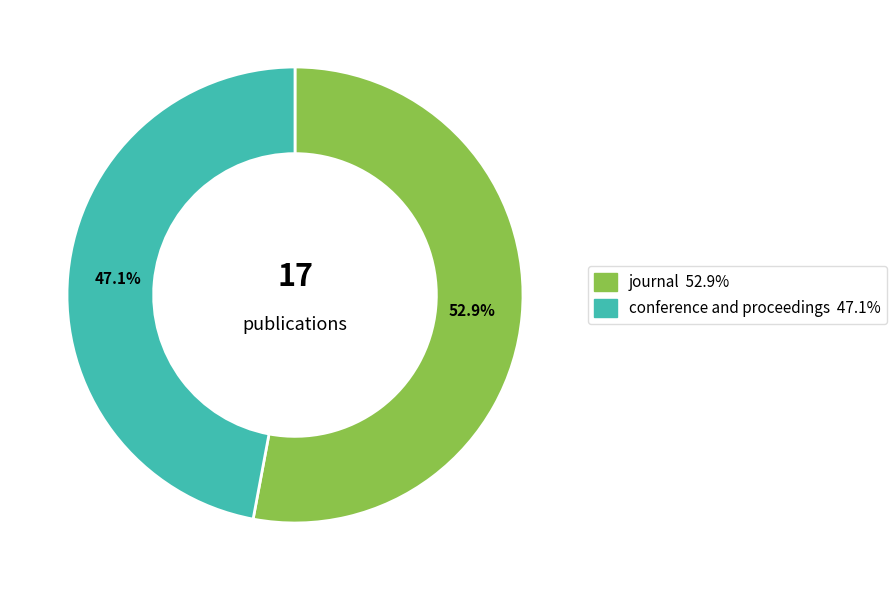

Rank the categories by value from lowest to highest.

conference and proceedings, journal